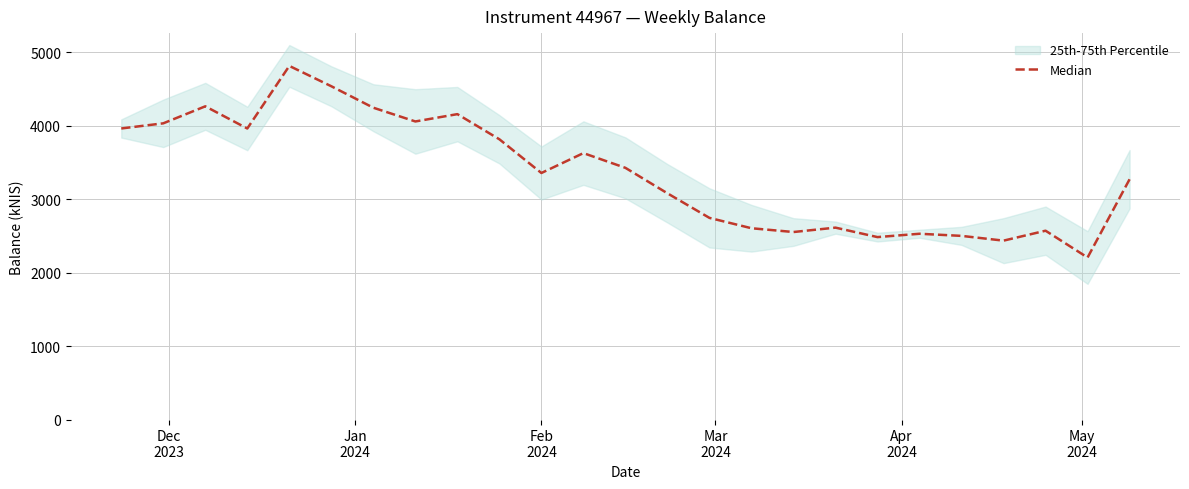

What is the sum of all values?

83899.1